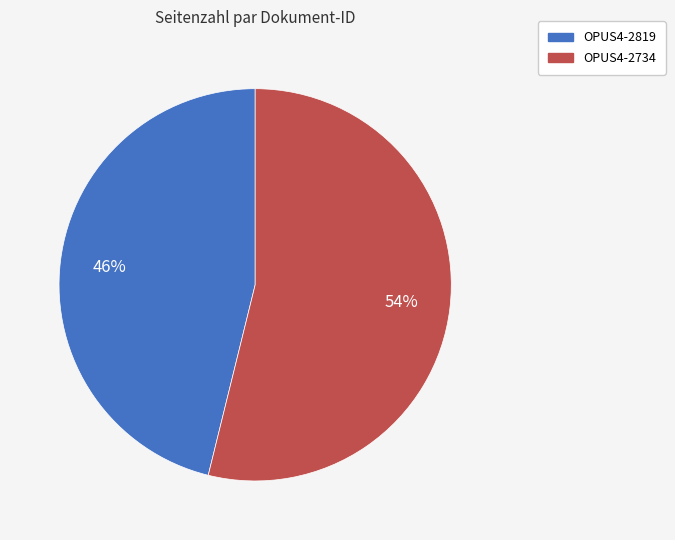

Does OPUS4-2734 account for over 50% of the chart?

Yes